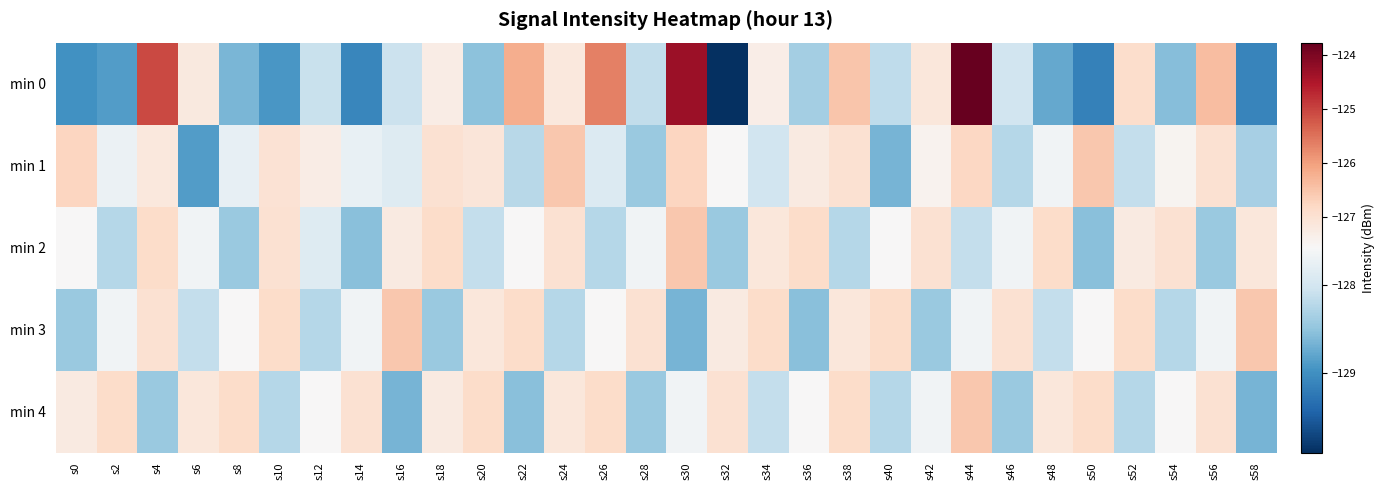

Rank the series by their maximum value, from lowest to highest.

min 1, min 2, min 3, min 4, min 0